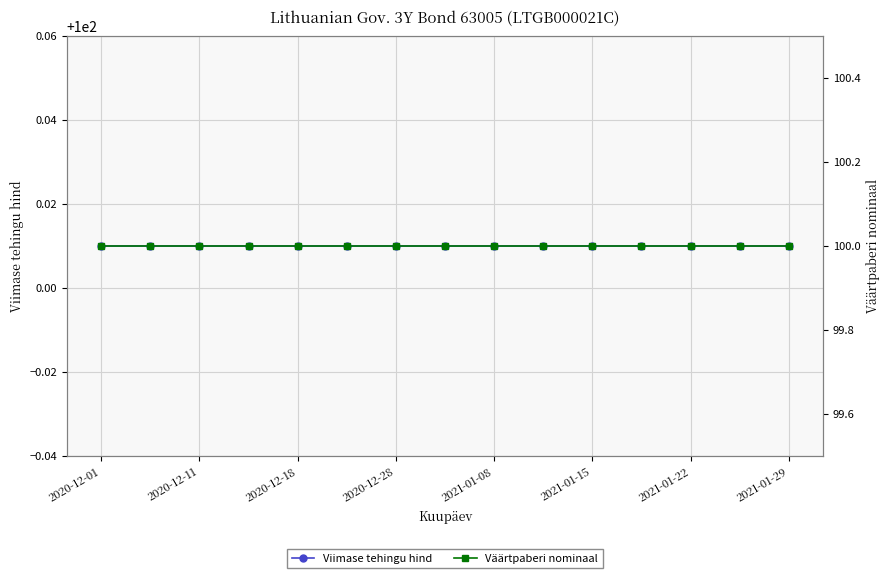

What value does the Viimase tehingu hind series have at 2021-01-22?

100.0